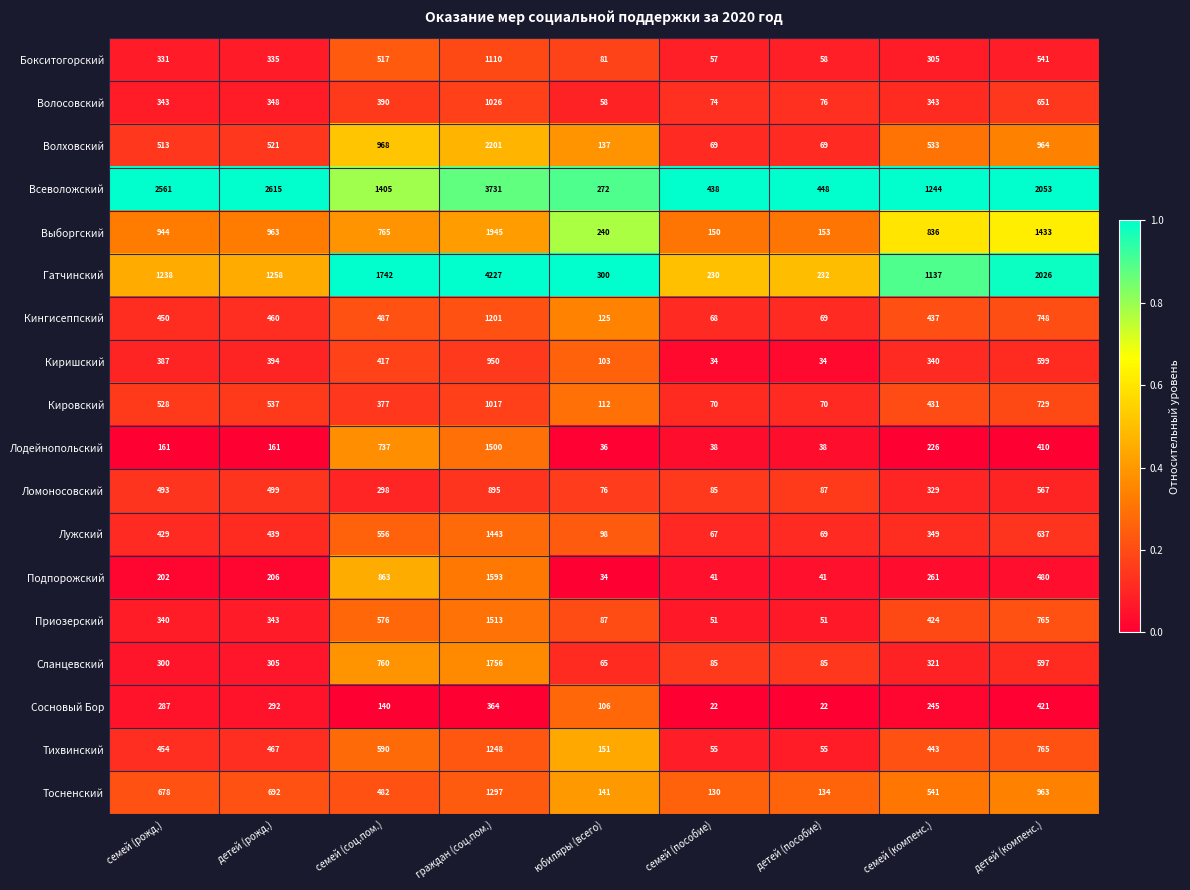

At which category is the sum across all series the highest?

граждан (соц.пом.)